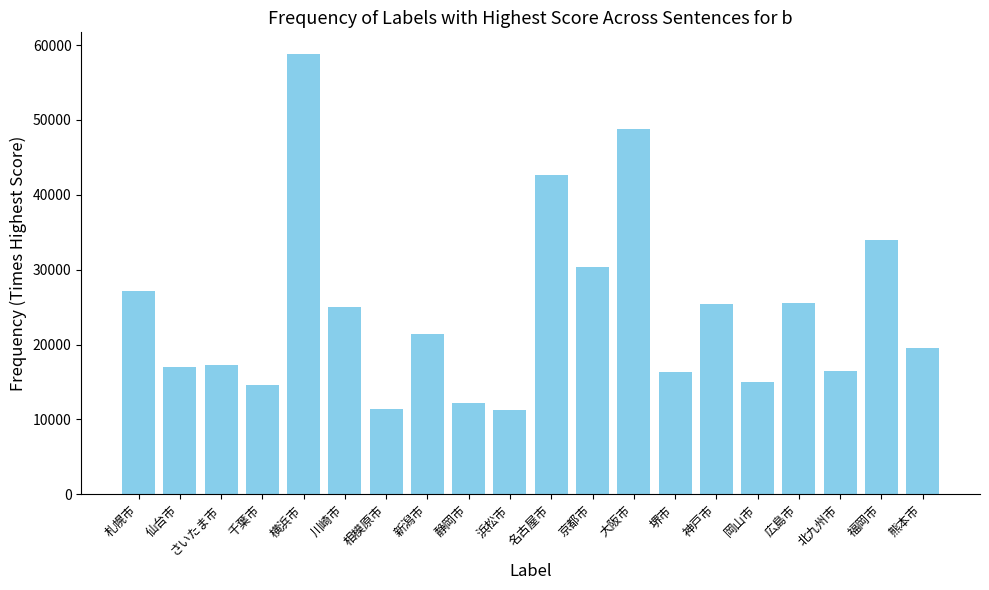

What is the sum of all values?

490156